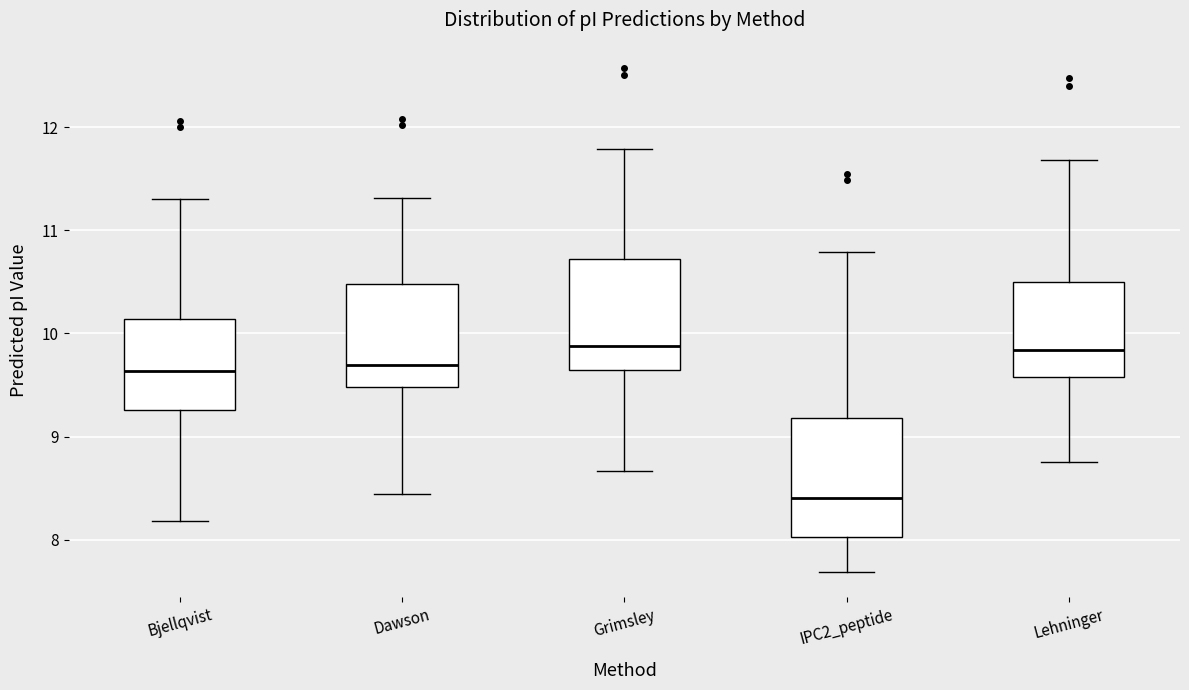

Where is the upper edge of the box for Bjellqvist on the y-axis? The values are not printed on the chart, so give them approximately, as read against the axis.

10.1